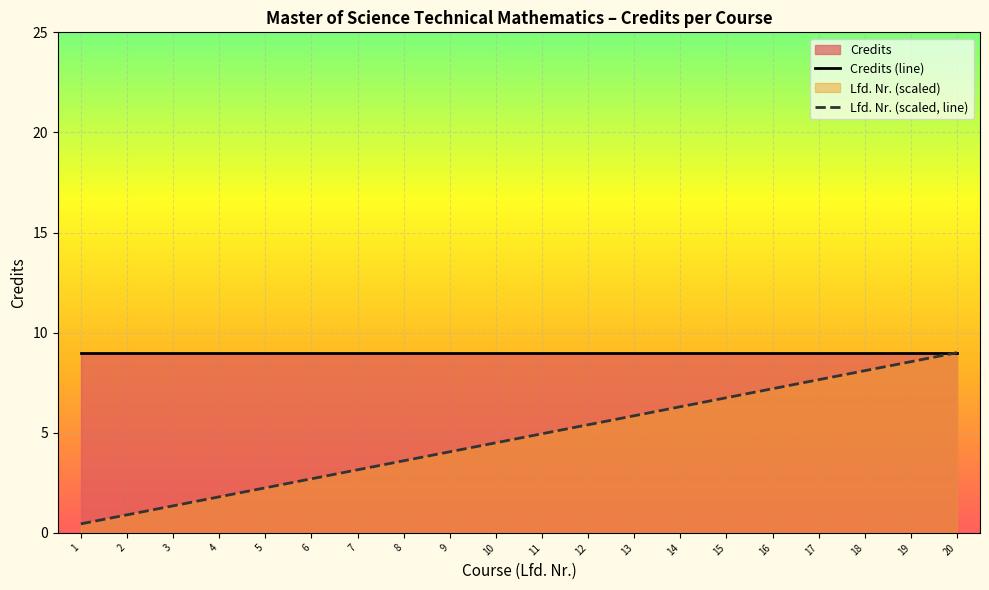

Which series has the widest spread of values?

Lfd. Nr. (scaled, line)